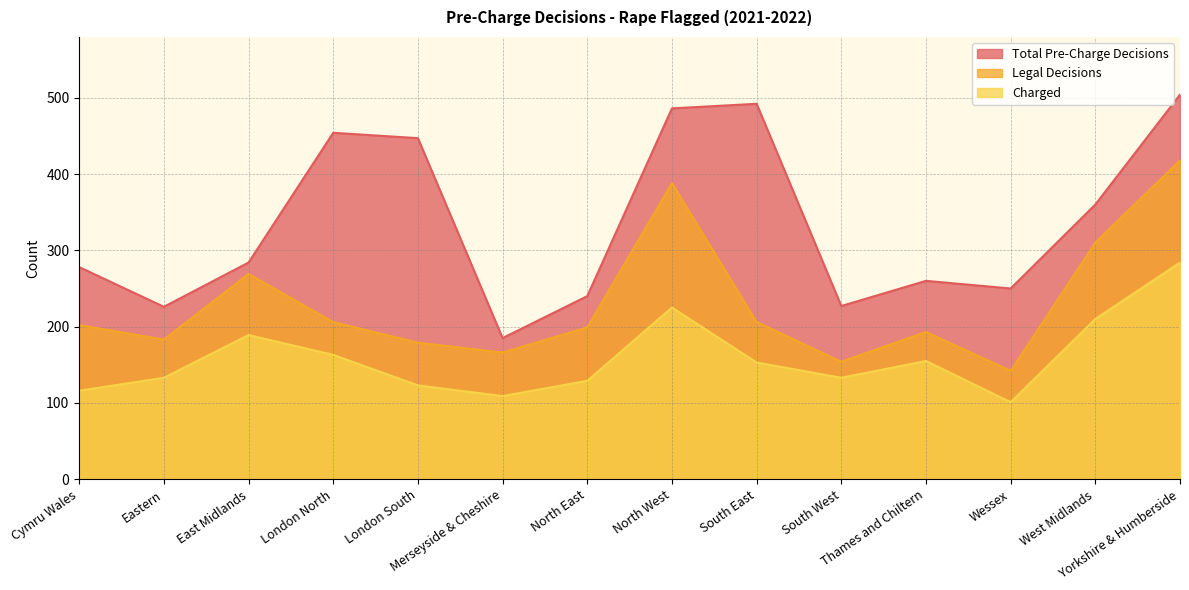

What is the label of the 13th point from the right?

Eastern